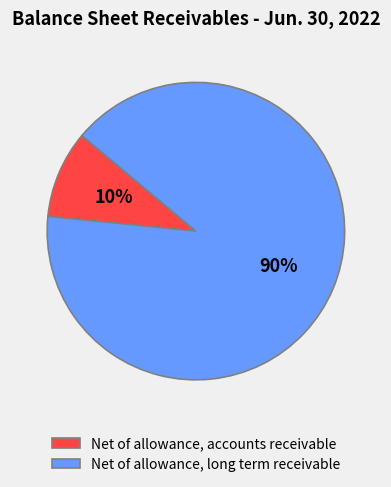

Does Net of allowance, long term receivable represent more than half of the total?

Yes